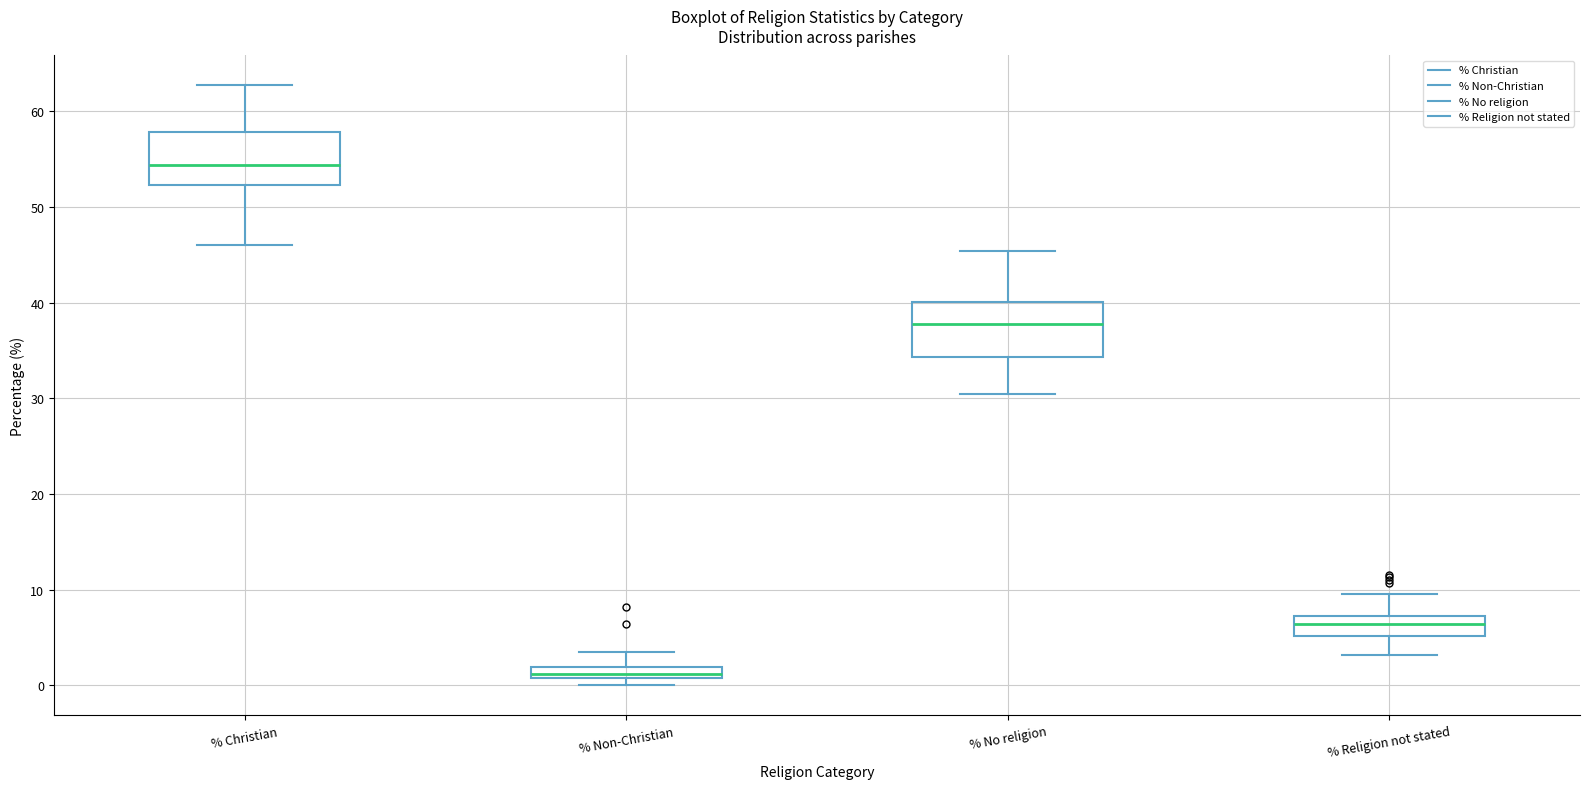

Which box has the highest median line?

% Christian